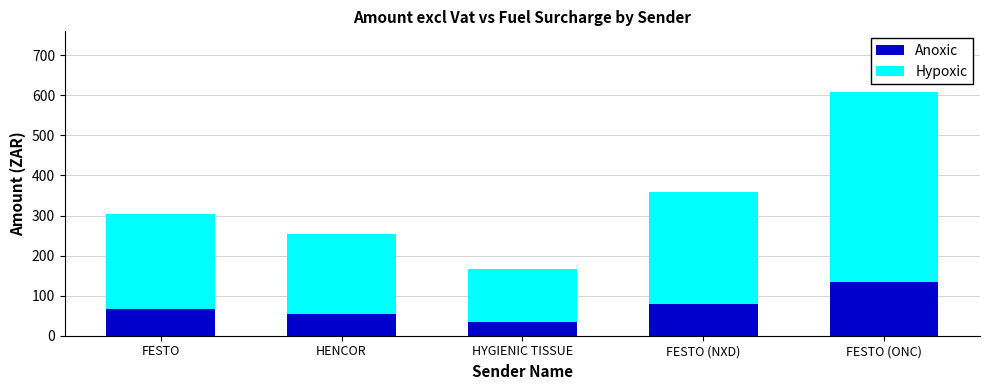

At which label does Anoxic reach its minimum?

HYGIENIC TISSUE